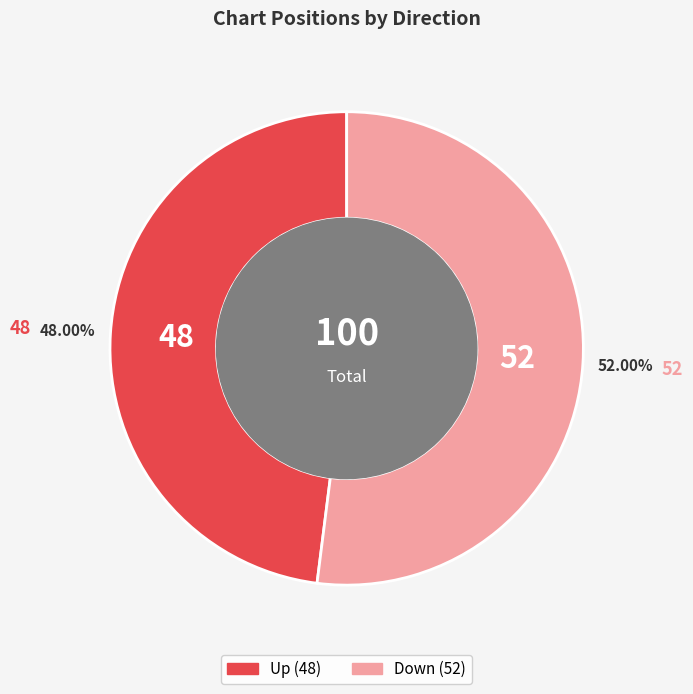

Is there a majority slice in this chart?

Yes